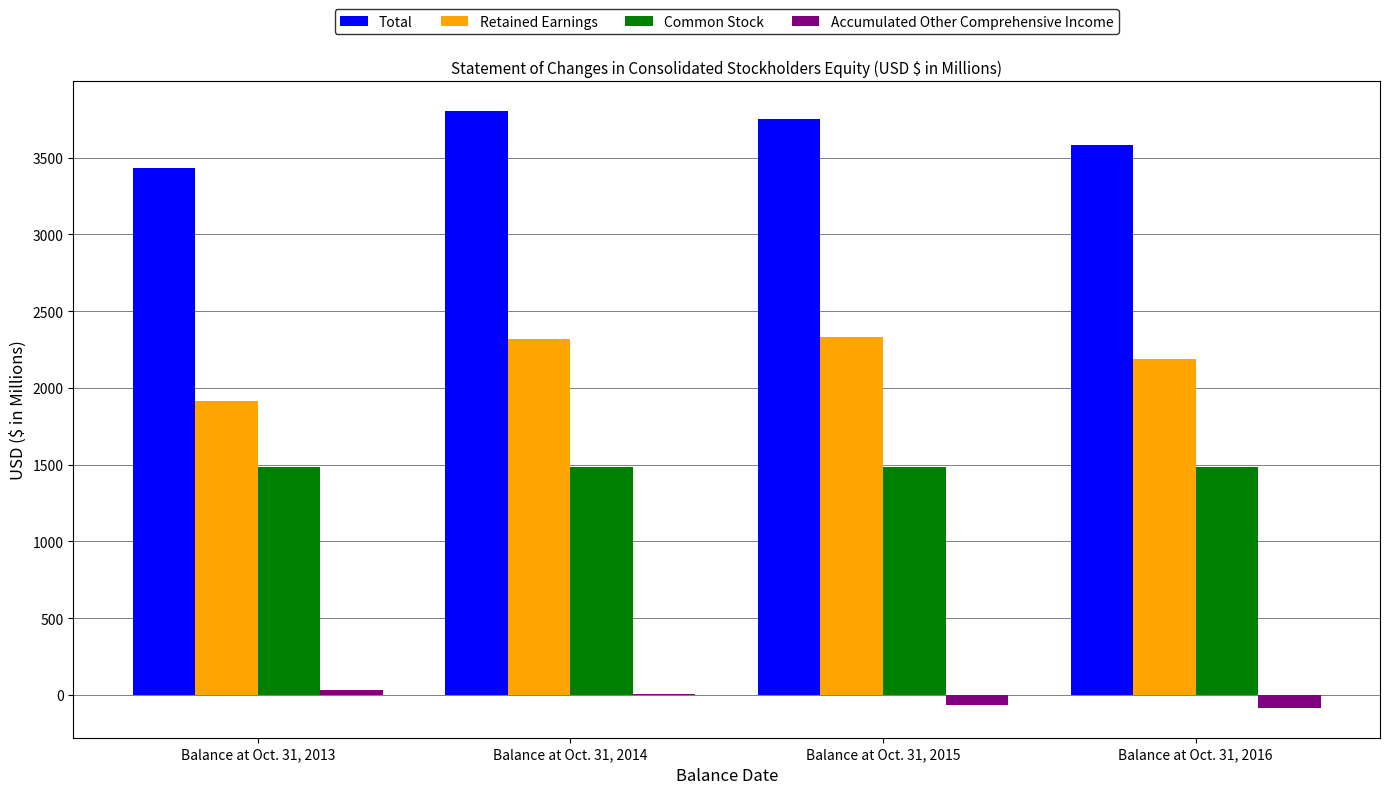

What are all the series names shown in the legend?

Total, Retained Earnings, Common Stock, Accumulated Other Comprehensive Income